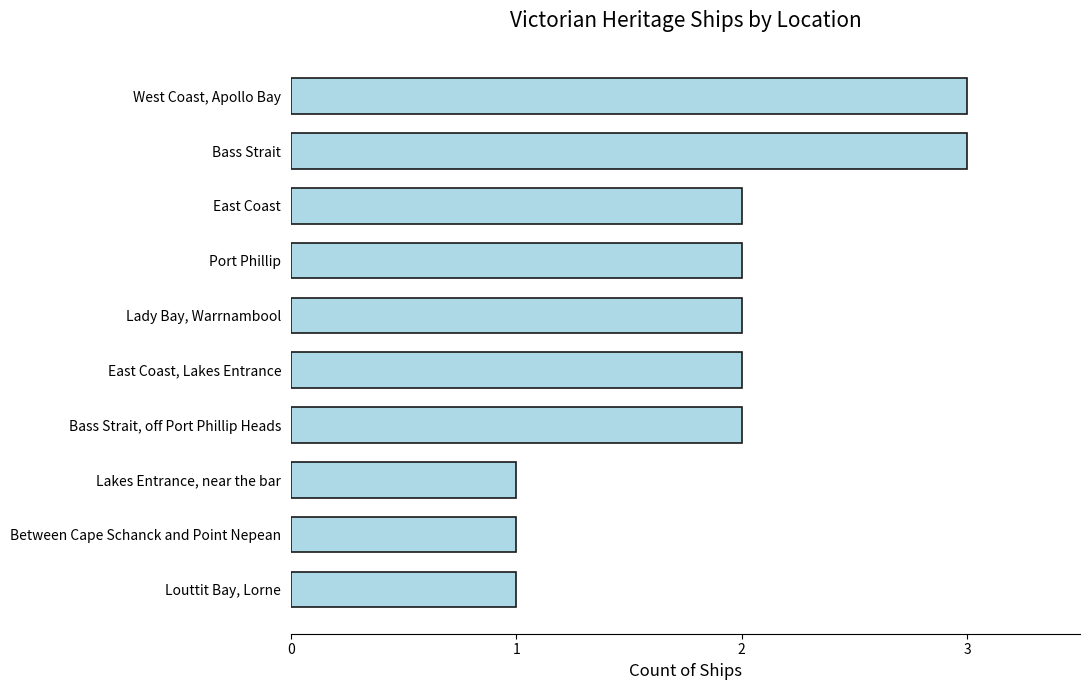

Reading bottom to top, transcribe all the data shown in this chart.

Louttit Bay, Lorne=1	Between Cape Schanck and Point Nepean=1	Lakes Entrance, near the bar=1	Bass Strait, off Port Phillip Heads=2	East Coast, Lakes Entrance=2	Lady Bay, Warrnambool=2	Port Phillip=2	East Coast=2	Bass Strait=3	West Coast, Apollo Bay=3